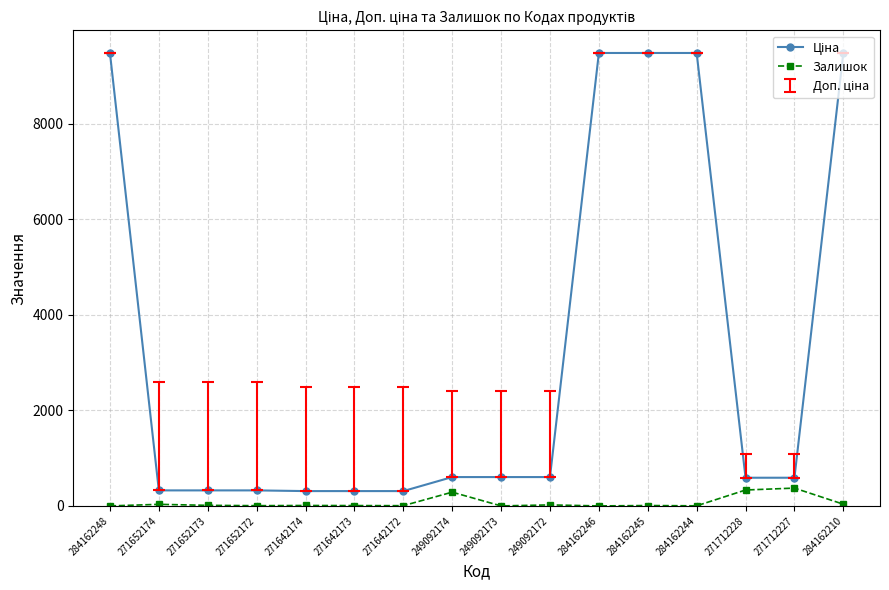

True or false: Залишок has more than 0 interior local peaks.

True